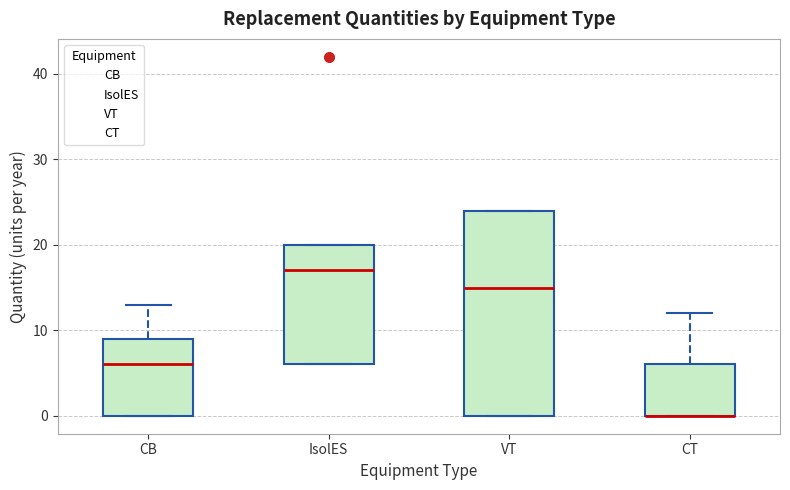

Comparing the boxes themselves (not the whiskers), which one is the tallest?

VT